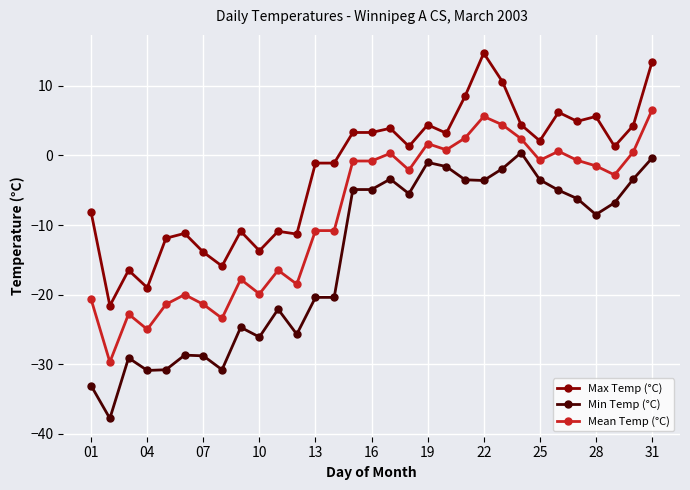

How many series are shown in this chart?

3